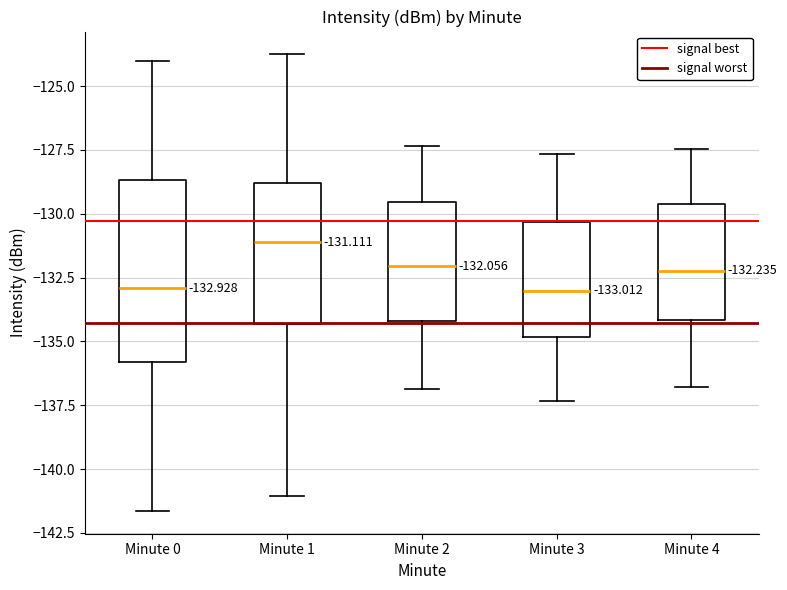

Which box has the highest median line?

Minute 1